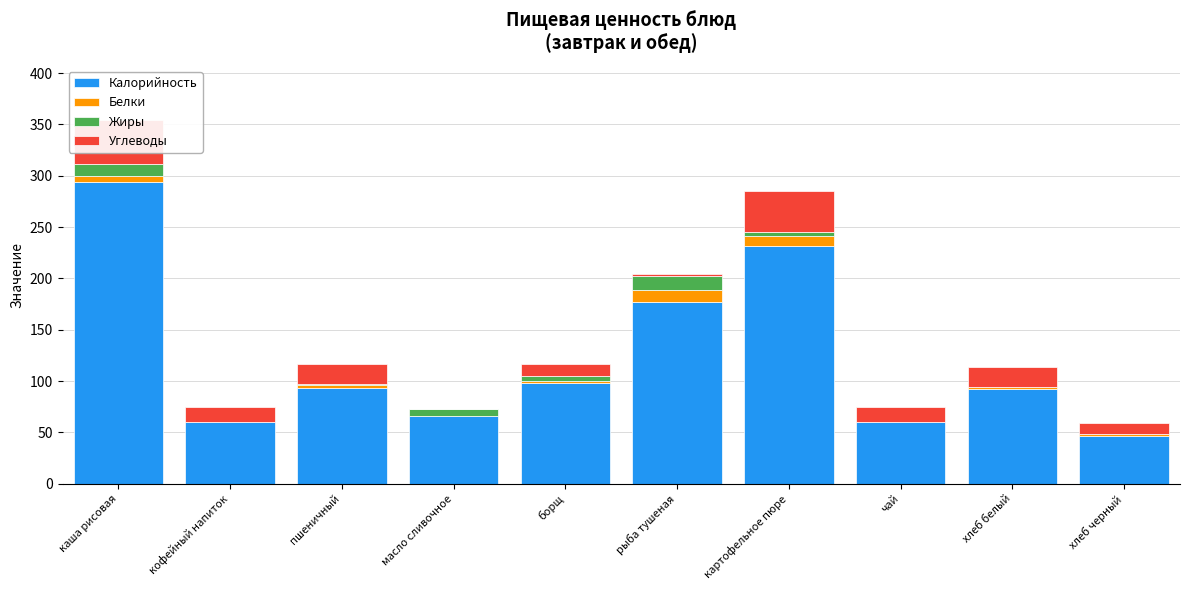

True or false: Жиры has a value of 4.0 at картофельное пюре.

True